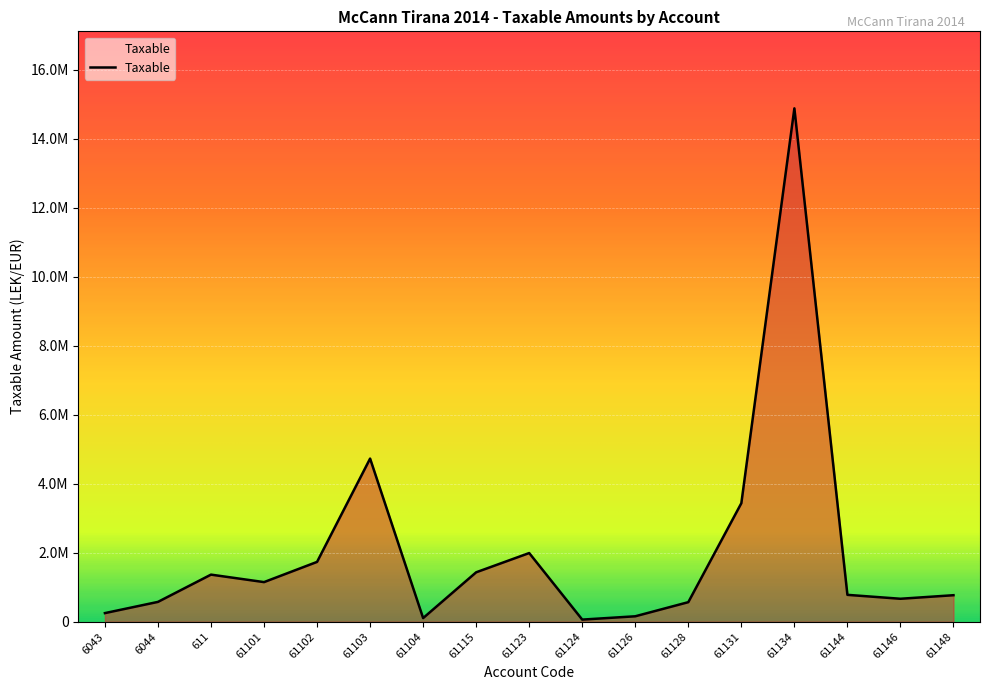

What is the average value?

2039198.3